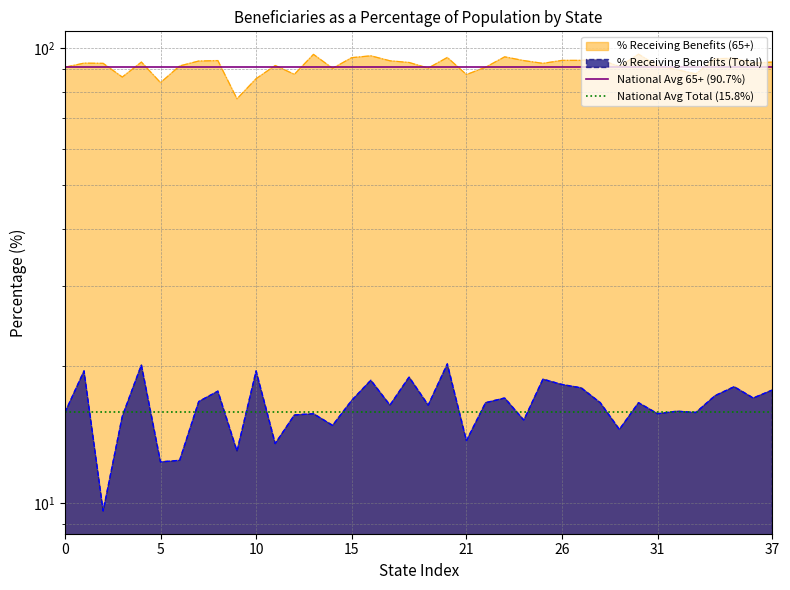

True or false: National Avg Total (15.8%) and National Avg 65+ (90.7%) intersect in this chart.

False